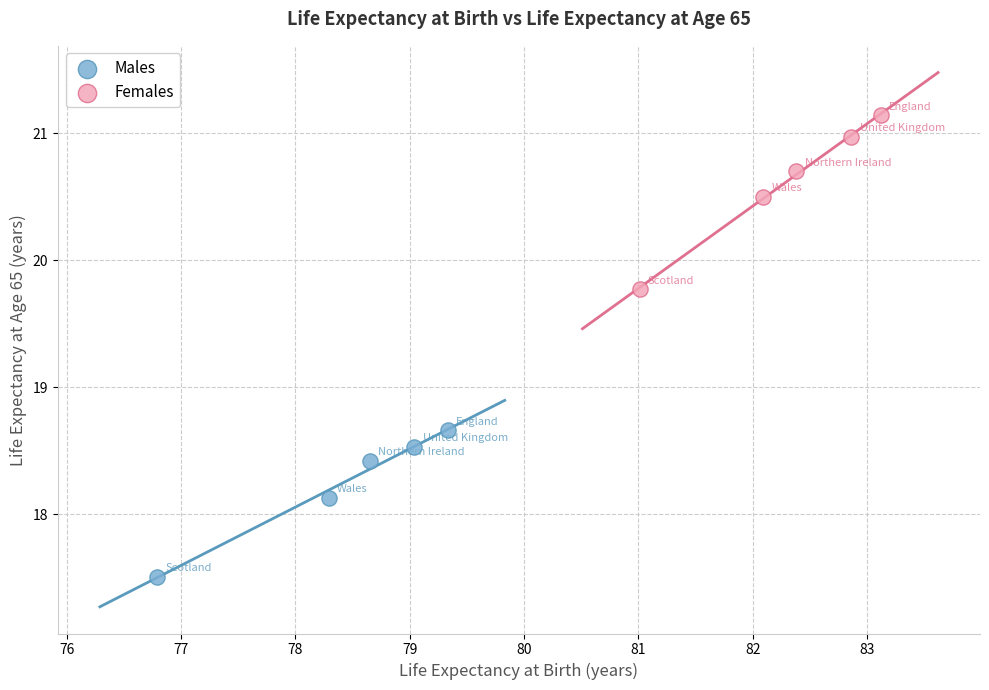

Which series reaches the minimum Y coordinate?

Males